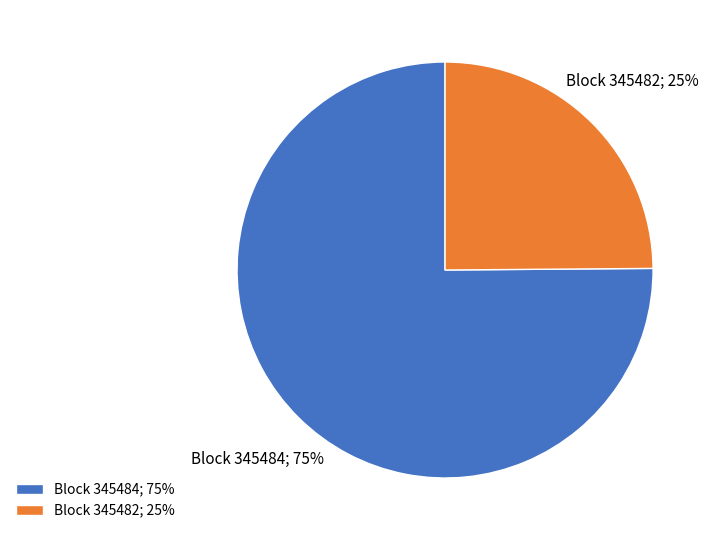

What is the largest slice in the pie chart?

Block 345484; 75%